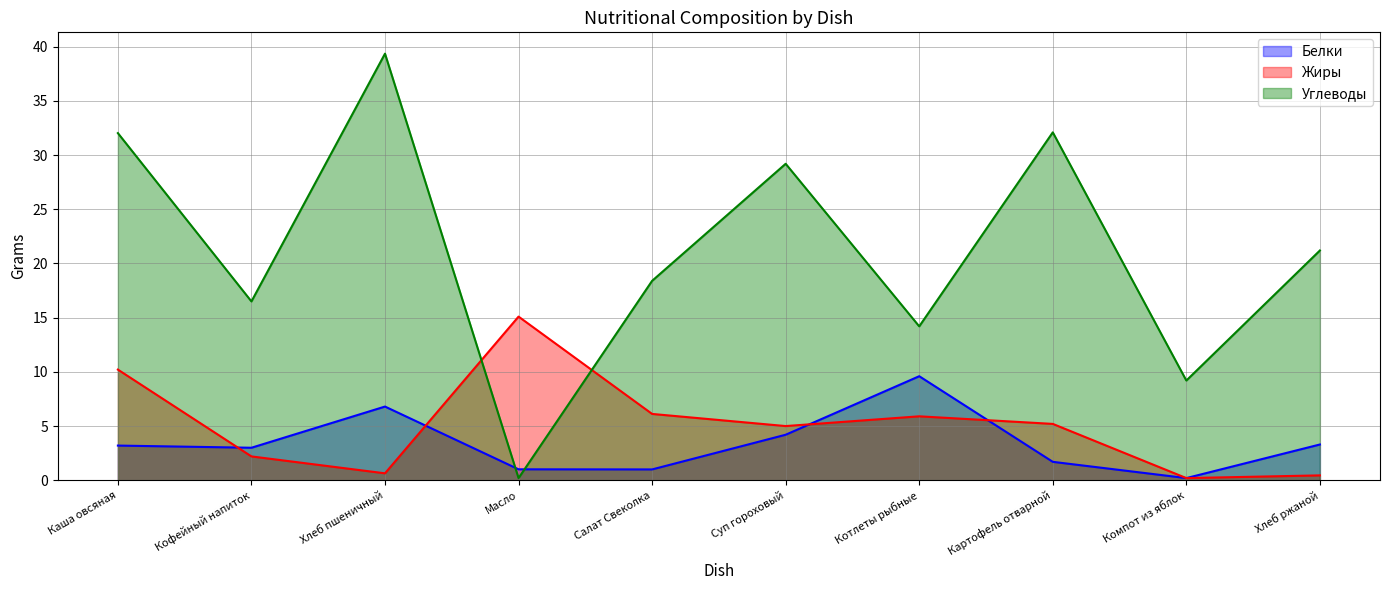

Does the chart display data point markers on the line(s)?

No